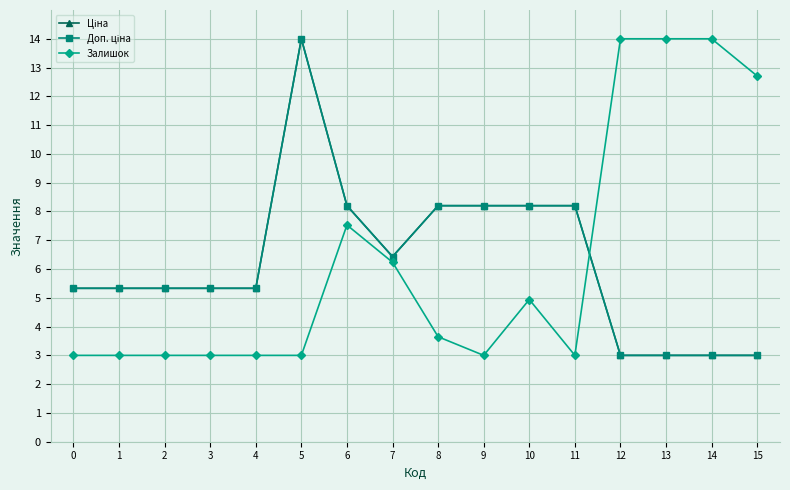

List the labels in order of Залишок value, largest first.

12, 13, 14, 15, 6, 7, 10, 8, 0, 1, 2, 3, 4, 5, 9, 11